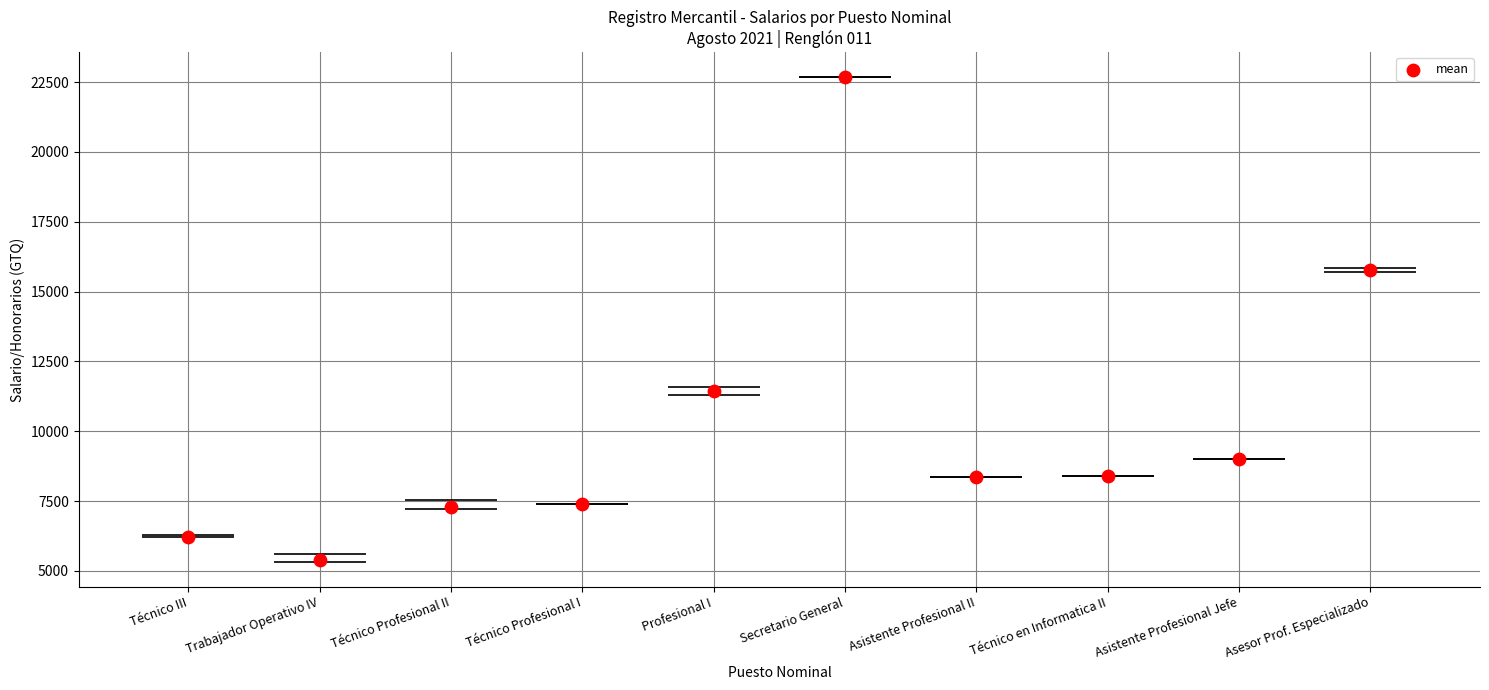

Which has a higher value, Trabajador Operativo IV or Asistente Profesional II?

Asistente Profesional II